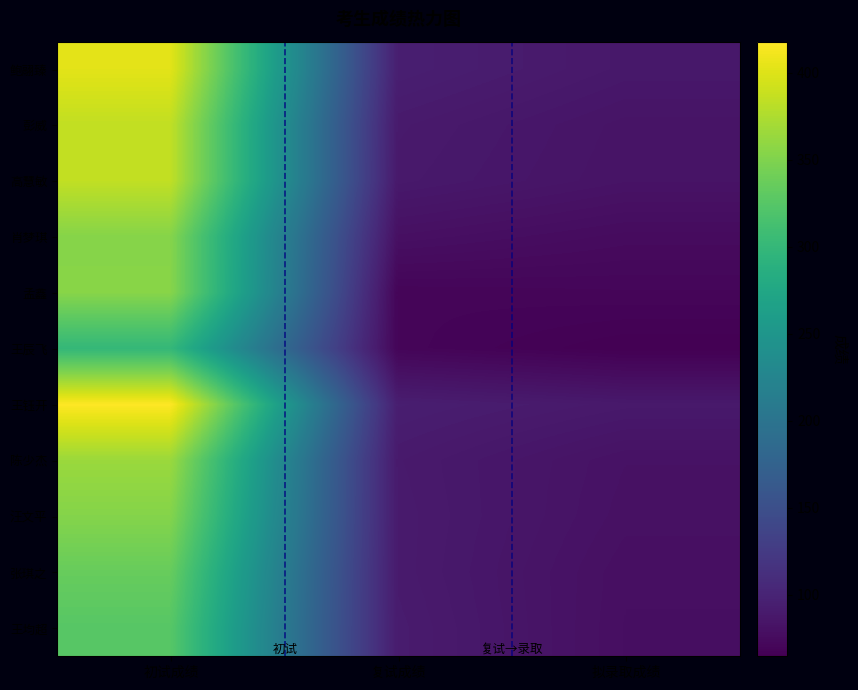

How many series are shown in this chart?

11